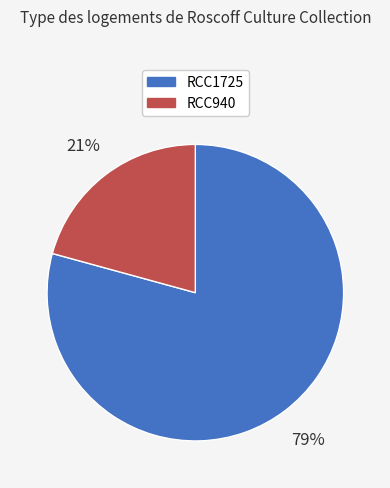

Is it true that RCC1725 is 71% of the pie?

False